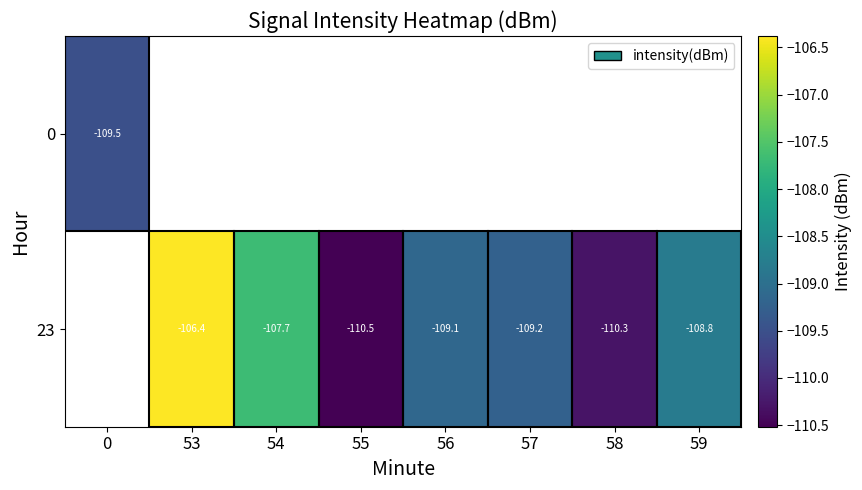

The value of 0 at 0 is -33.4. True or false?

False